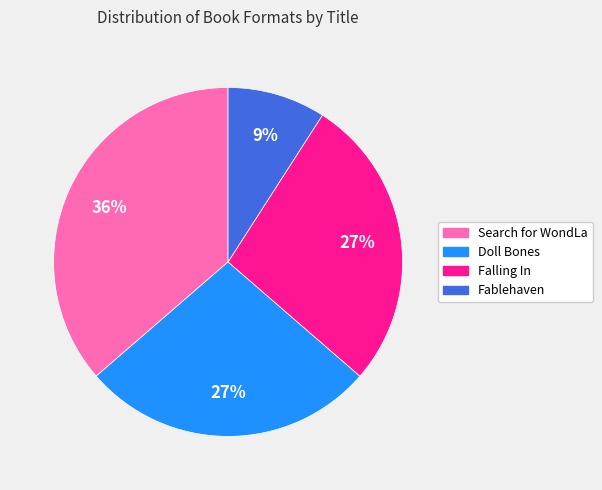

Is there a majority slice in this chart?

No